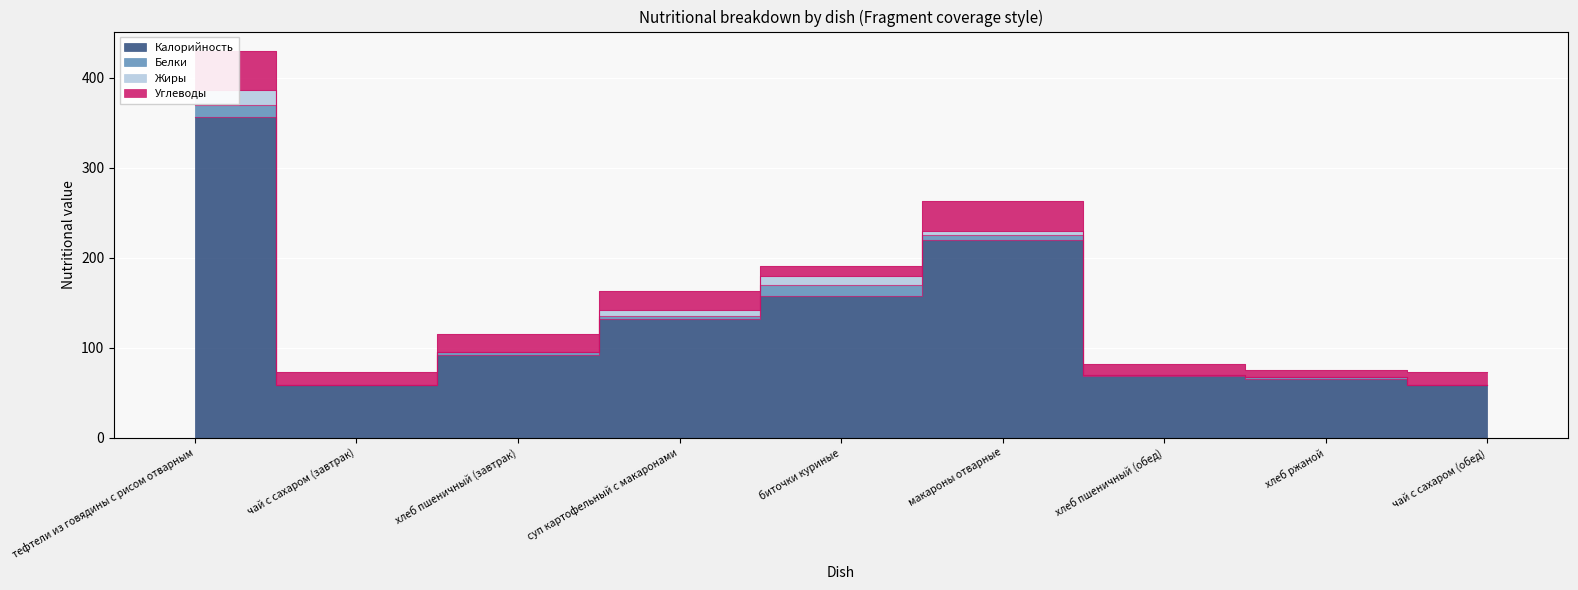

Is the value of Углеводы at чай с сахаром (обед) greater than the value of Калорийность at хлеб пшеничный (завтрак)?

No